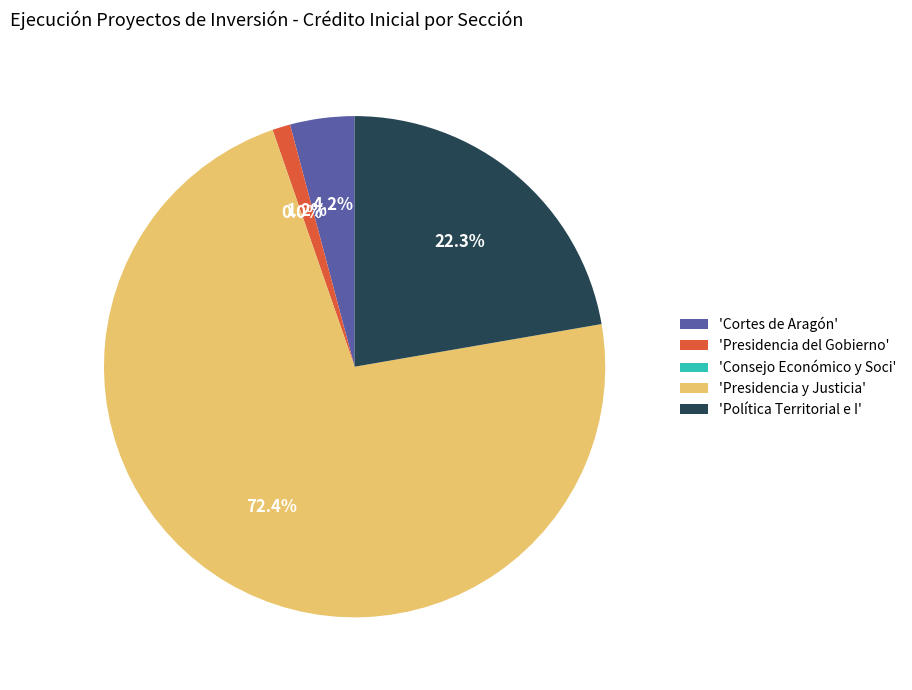

Is there any slice that represents more than half of the pie?

Yes